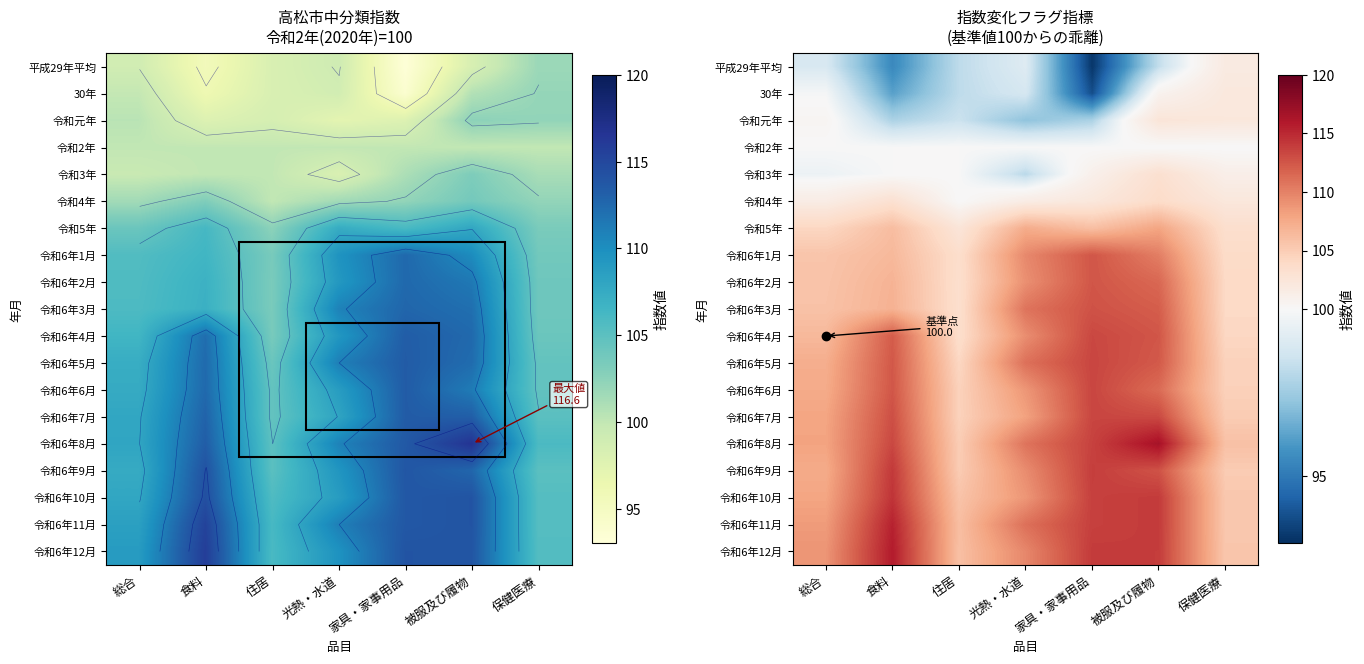

At which label does 令和6年7月 reach its peak?

家具・家事用品